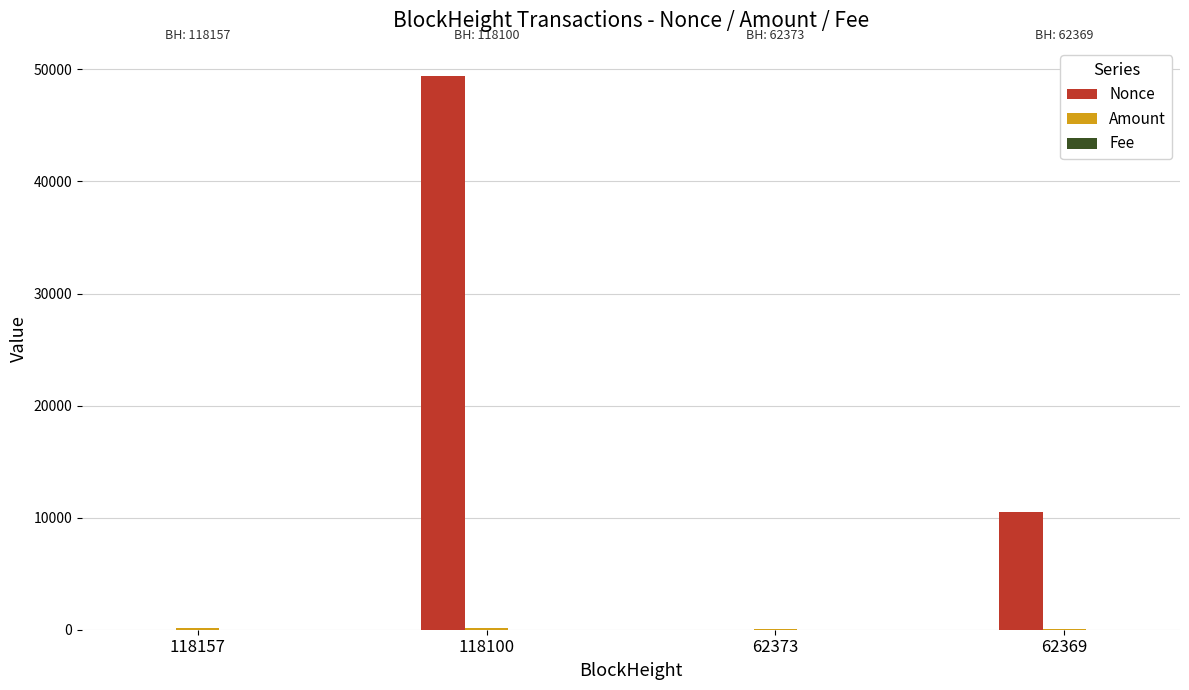

What is the greatest value displayed?

49455.0